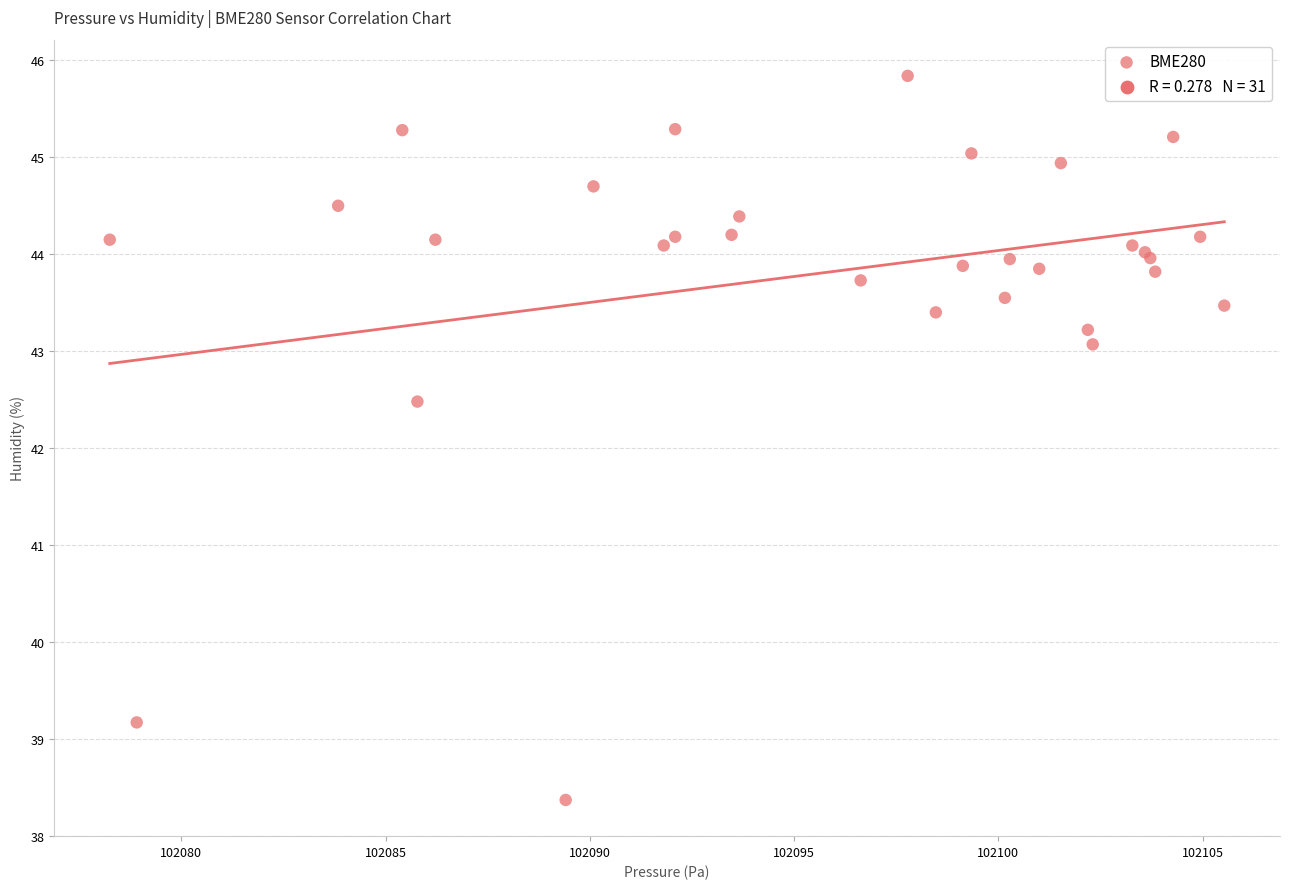

What Y value in the scatter plot is closest to 42?

42.5